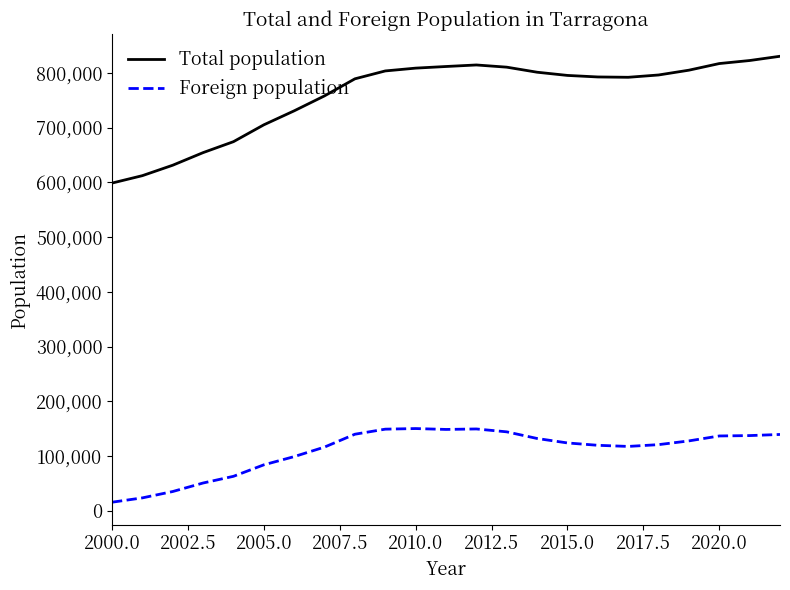

How many lines are shown in the chart?

2